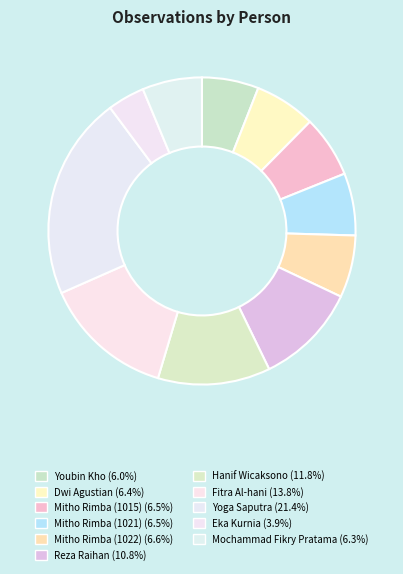

Which has a higher value, Reza Raihan or Mochammad Fikry Pratama?

Reza Raihan